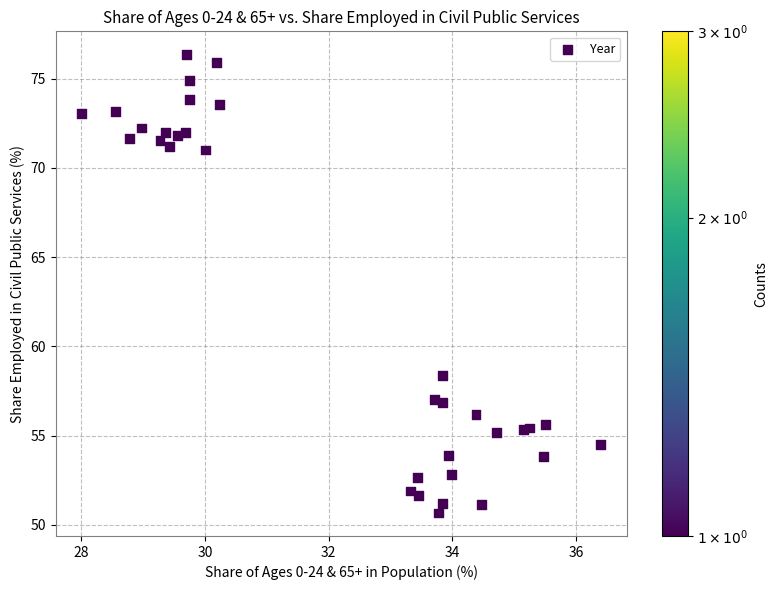

What Y value in the scatter plot is closest to 63?

58.4